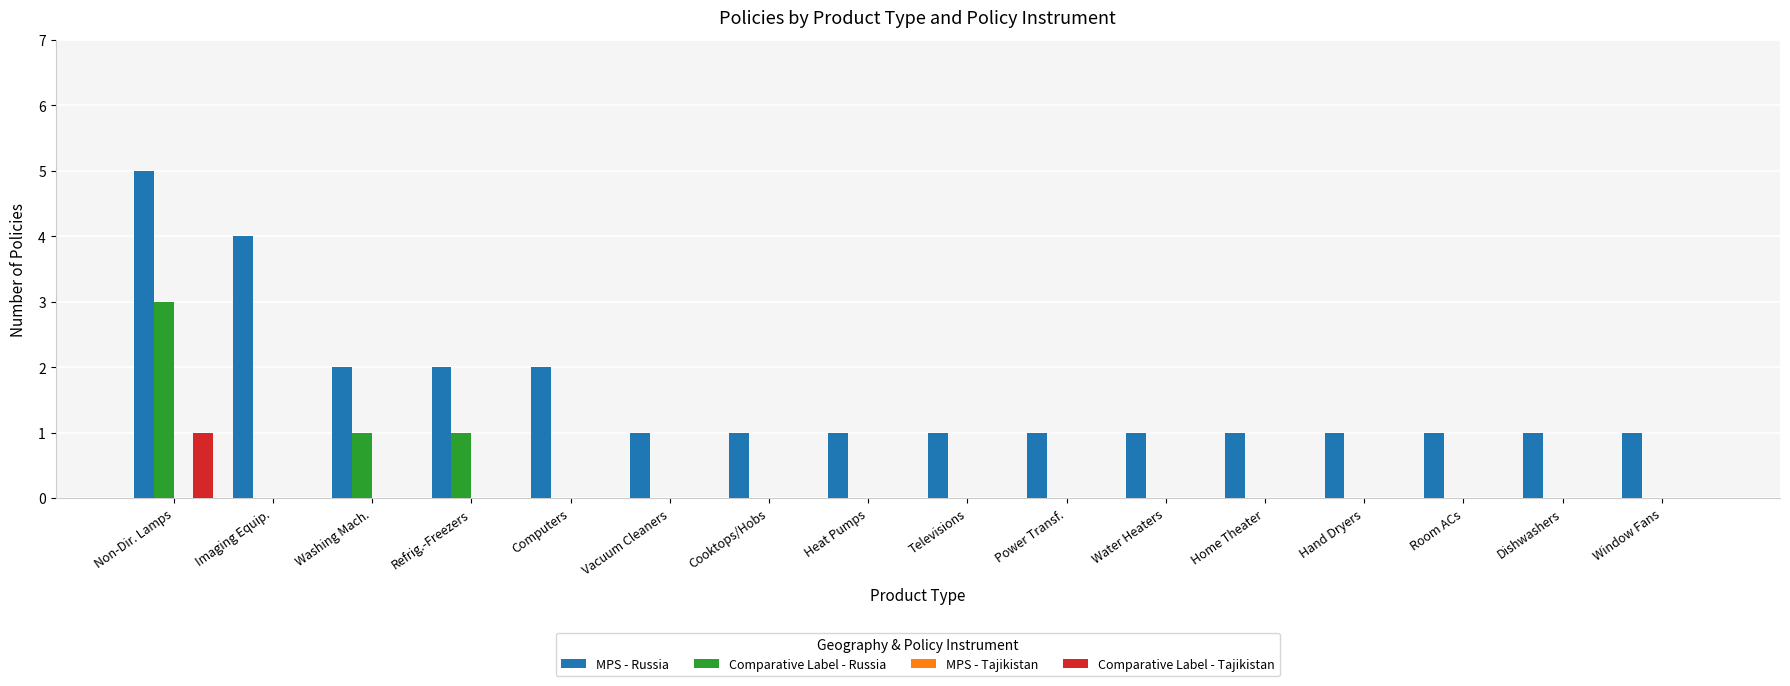

Which series has the largest range (max minus min)?

MPS - Russia